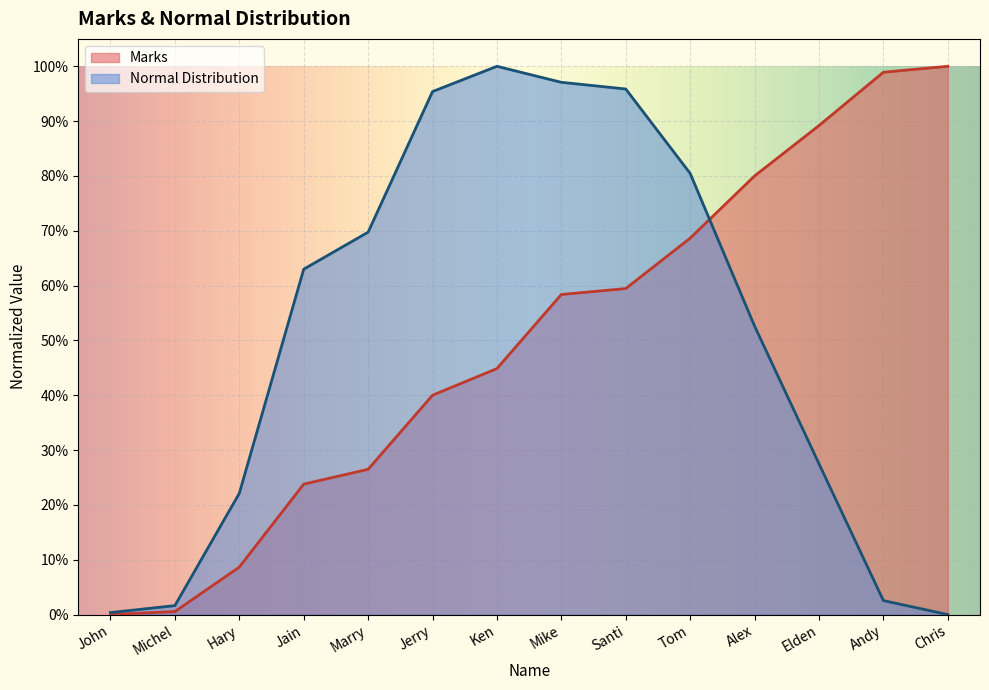

How many positive values does the Marks series have?

13